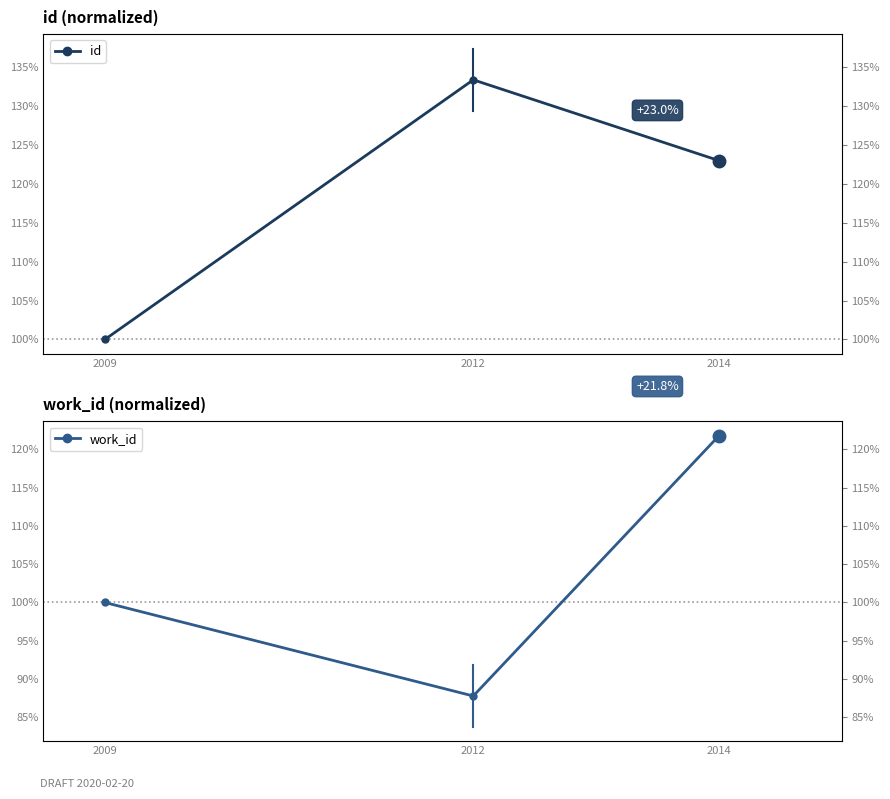

Which series has the largest range (max minus min)?

work_id